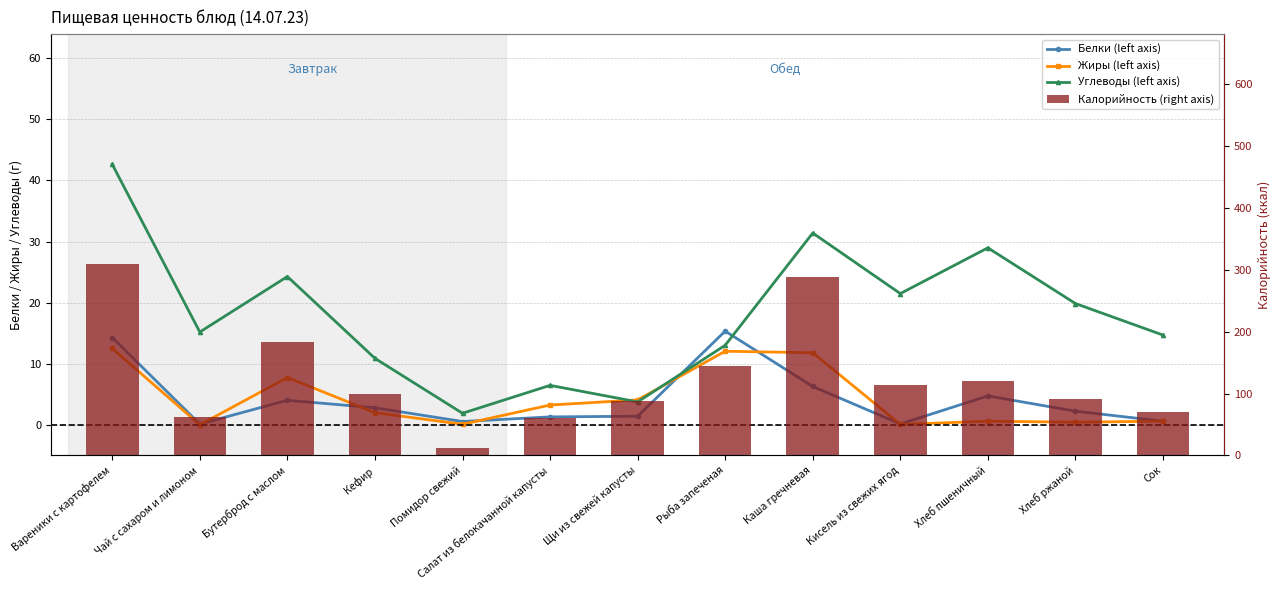

What is the label of the 4th bar from the left?

Кефир